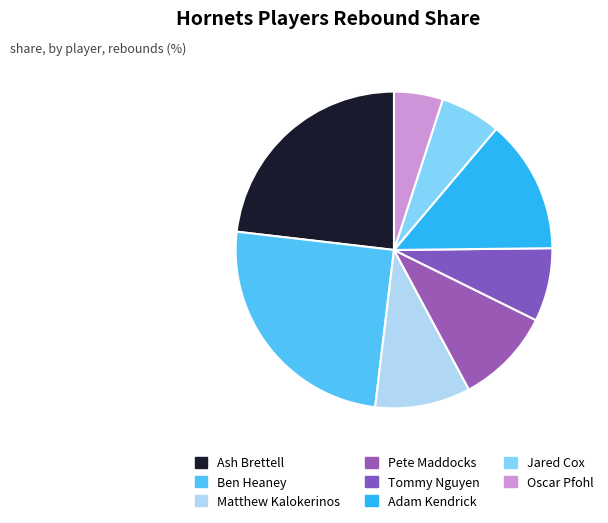

Which slice is the largest?

Ben Heaney